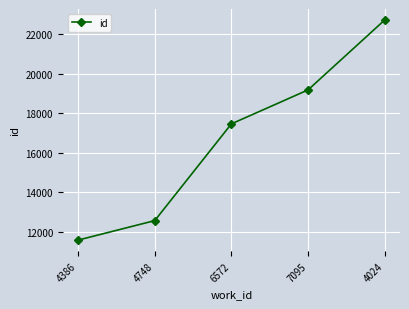

What is the change in value from 4386 to 7095?

+7602